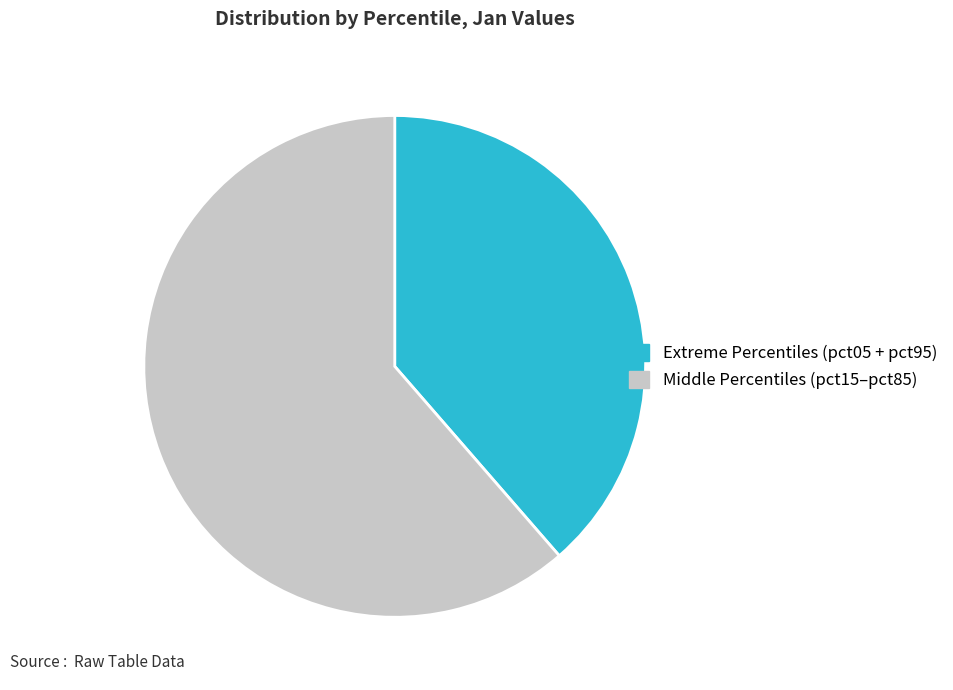

Does any single category account for the majority?

Yes